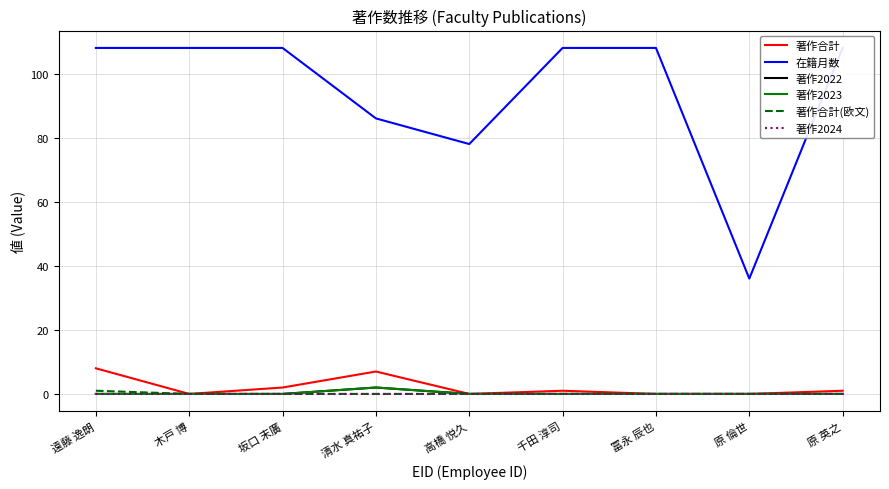

True or false: 著作合計(欧文) has more than 2 points higher than both neighbors.

False